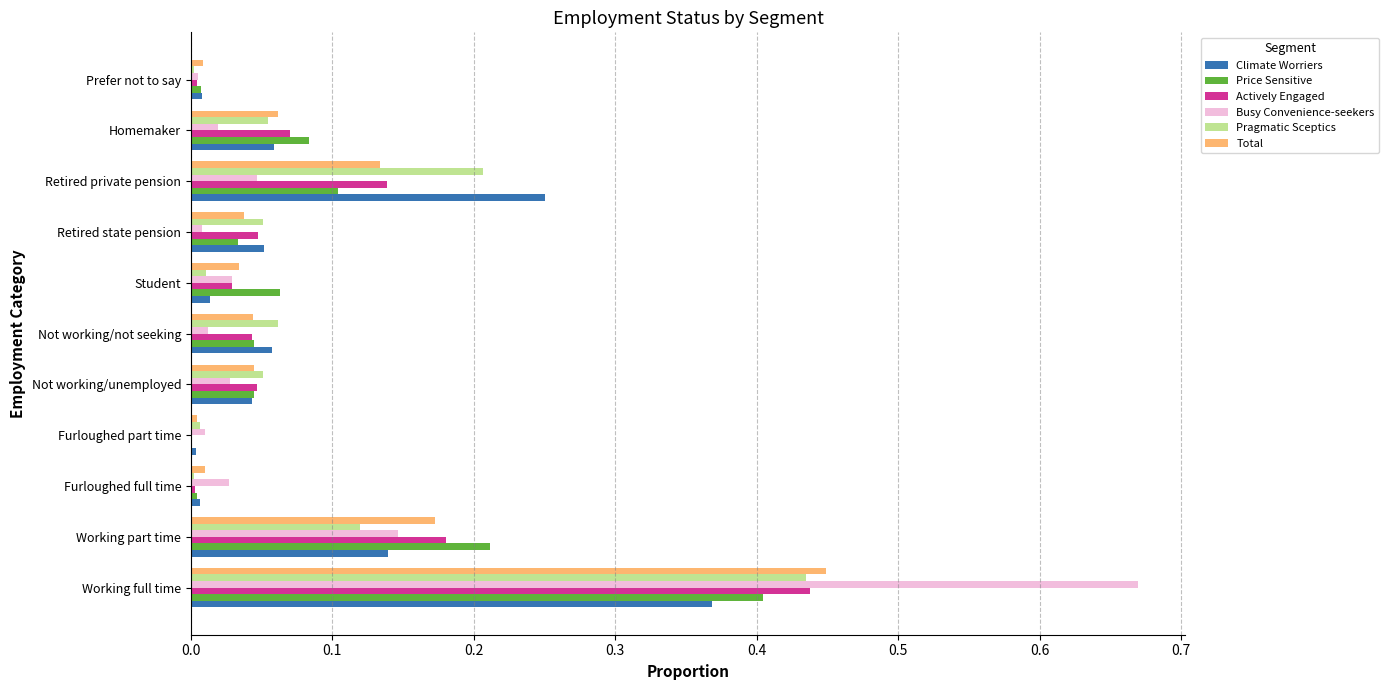

What is the sum of all Busy Convenience-seekers values?

1.0